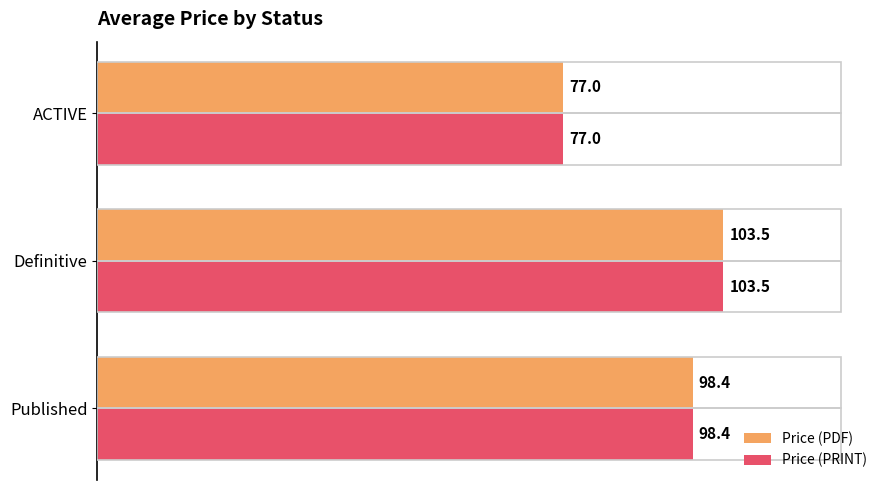

Is the value of Price (PDF) at ACTIVE greater than the value of Price (PRINT) at Published?

No